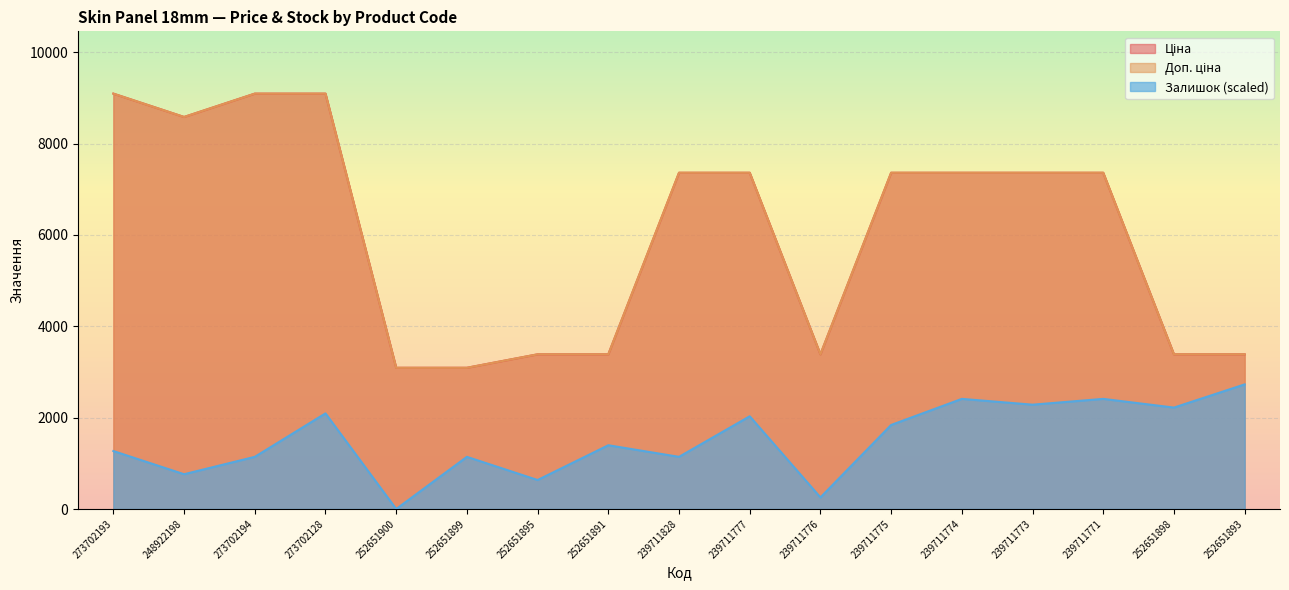

Reading left to right, what are all the values shown in this chart?

Ціна: 273702193=9092.0	248922198=8581.1	273702194=9092.0	273702128=9092.0	252651900=3091.3	252651899=3091.3	252651895=3385.7	252651891=3385.7	239711828=7360.2	239711777=7360.2	239711776=3385.7	239711775=7360.2	239711774=7360.2	239711773=7360.2	239711771=7360.2	252651898=3385.7	252651893=3385.7
Доп. ціна: 273702193=9092.0	248922198=8581.1	273702194=9092.0	273702128=9092.0	252651900=3091.0	252651899=3091.0	252651895=3386.0	252651891=3386.0	239711828=7360.2	239711777=7360.2	239711776=3386.0	239711775=7360.2	239711774=7360.2	239711773=7360.2	239711771=7360.2	252651898=3386.0	252651893=3386.0
Залишок: 273702193=1268.7	248922198=761.2	273702194=1141.8	273702128=2093.3	252651900=0.0	252651899=1141.8	252651895=634.3	252651891=1395.5	239711828=1141.8	239711777=2029.8	239711776=253.7	239711775=1839.5	239711774=2410.4	239711773=2283.6	239711771=2410.4	252651898=2220.1	252651893=2727.6